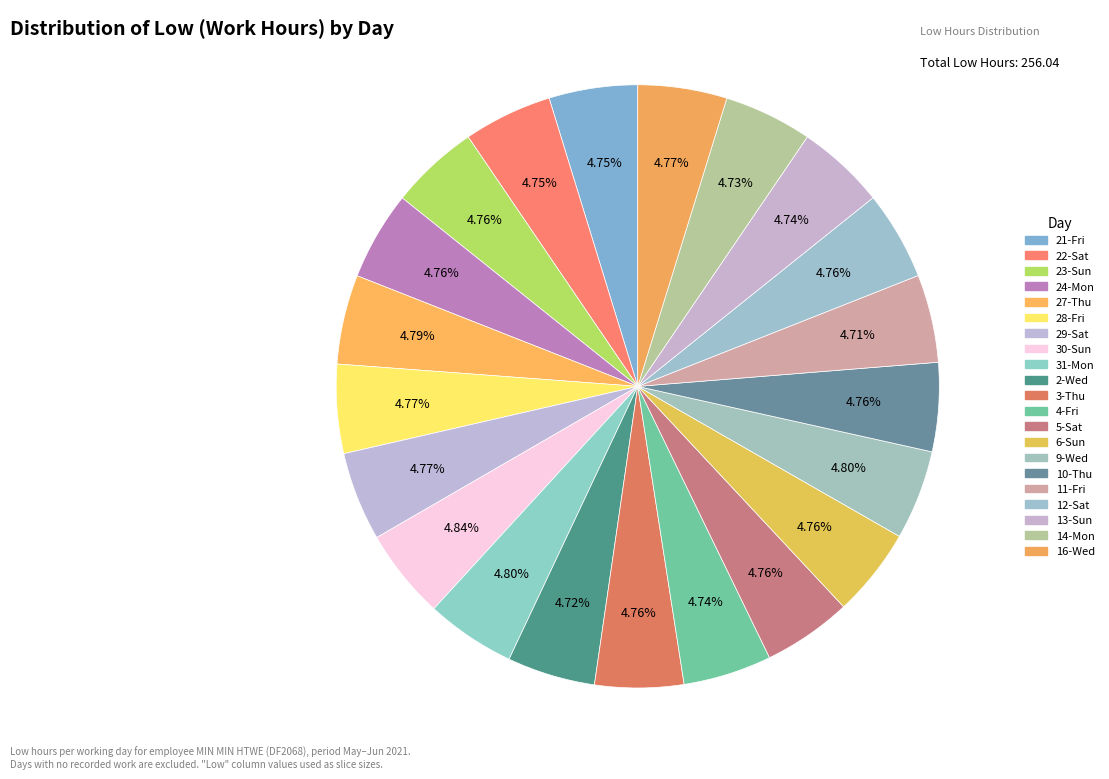

How many segments does this pie chart have?

21